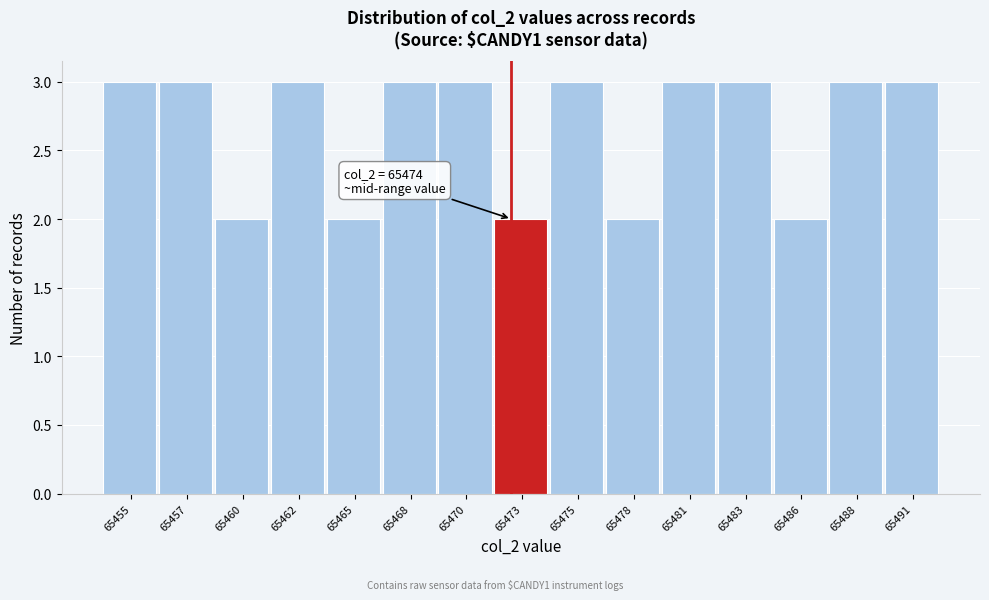

Reading left to right, transcribe all the data shown in this chart.

65455=3	65457=3	65460=2	65462=3	65465=2	65468=3	65470=3	65473=2	65475=3	65478=2	65481=3	65483=3	65486=2	65488=3	65491=3